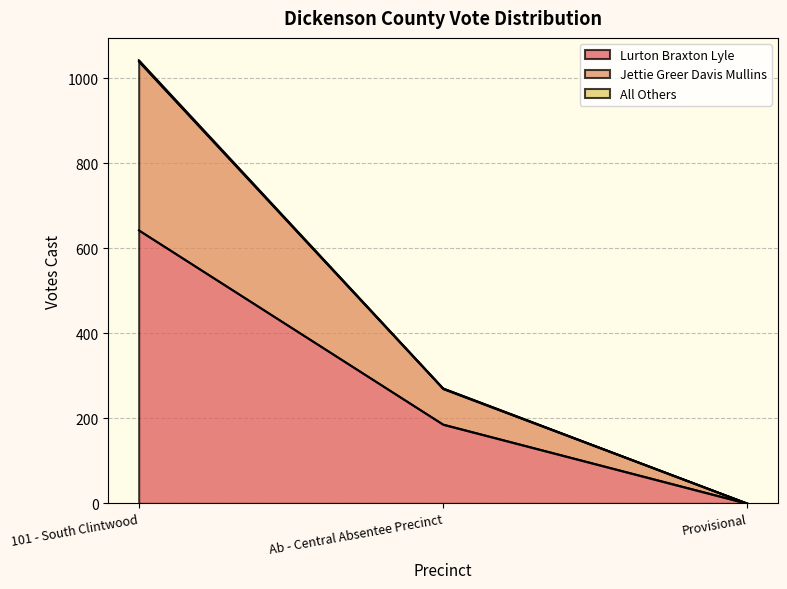

Count the Jettie Greer Davis Mullins values in the range 0 to 1040.

3